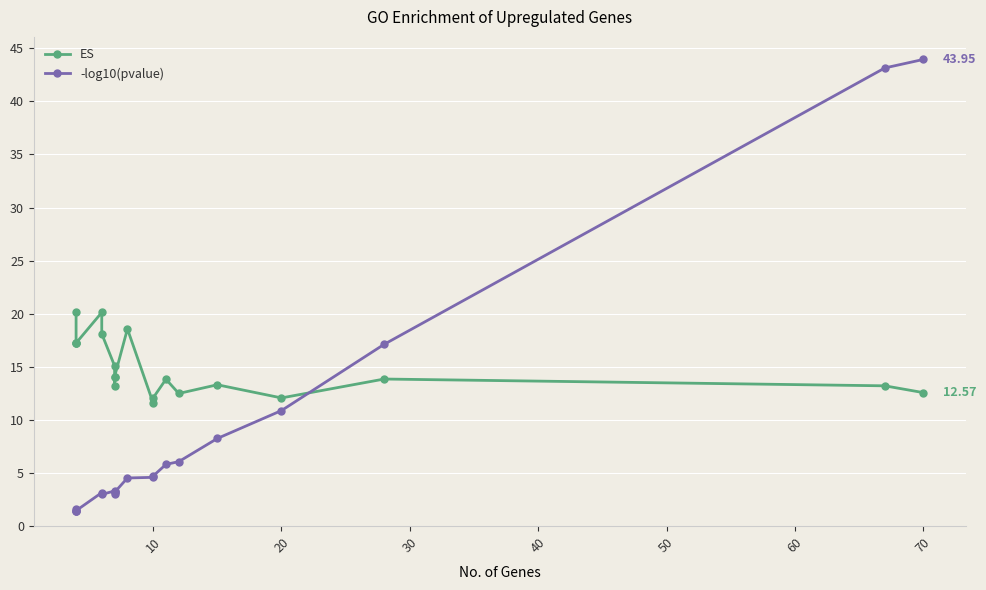

What is the difference between the second highest and minimum values in the ES series?

8.5